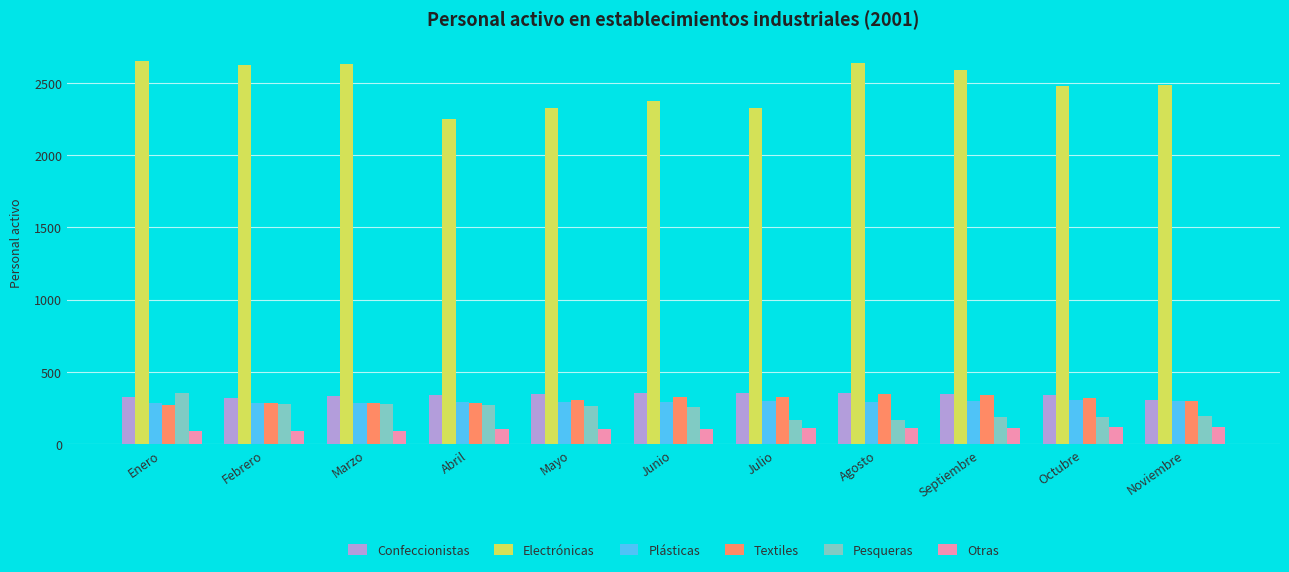

At how many categories does at least one series exceed 2065?

11